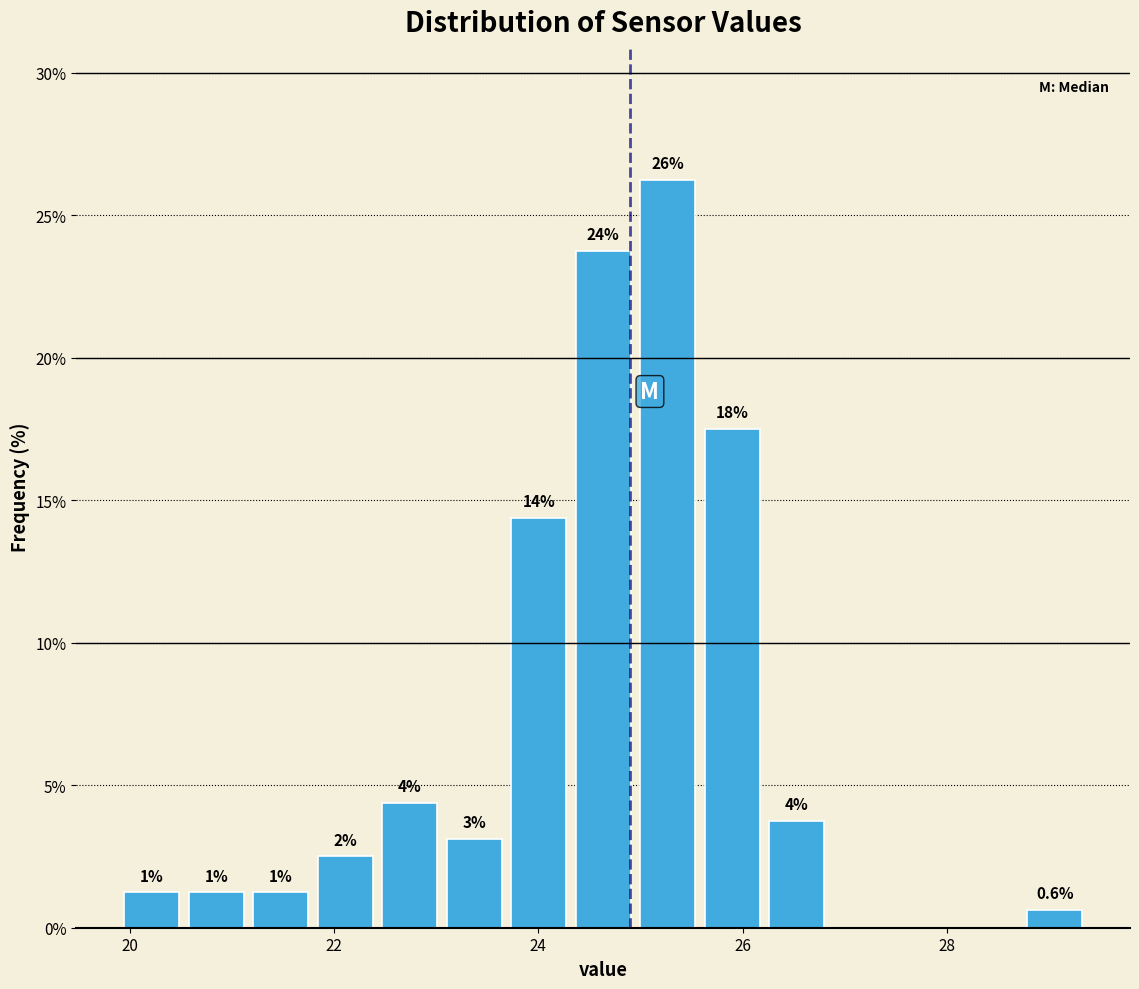

Around what value on the x-axis is the tallest bar? Give the approximate position of its centre, as read against the axis.

25.2